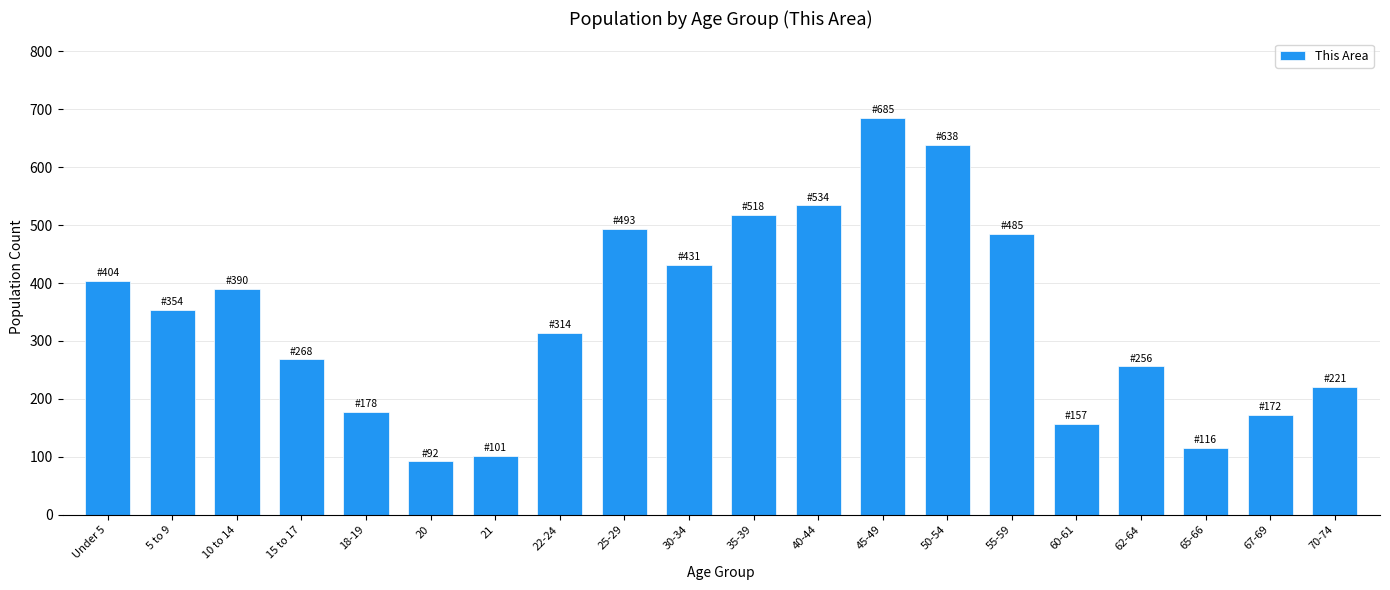

Reading left to right, transcribe all the data shown in this chart.

404	354	390	268	178	92	101	314	493	431	518	534	685	638	485	157	256	116	172	221